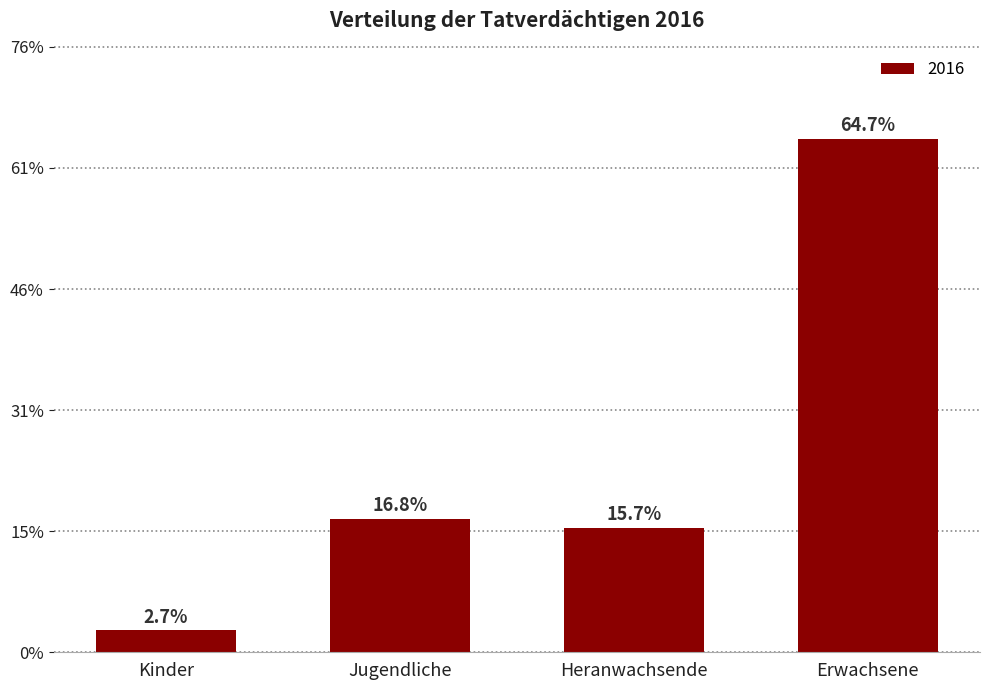

Are the bars horizontal?

No